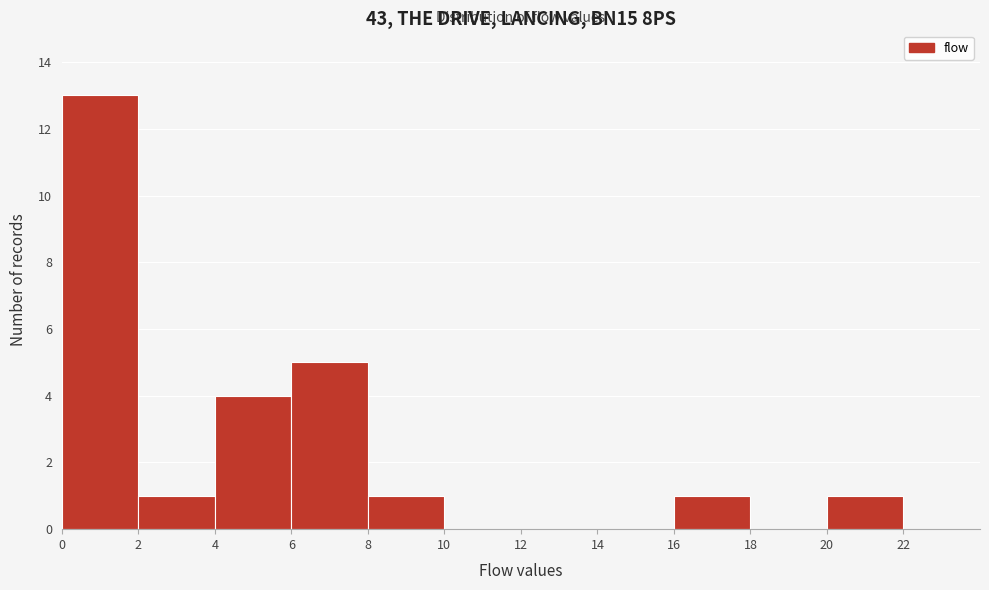

What is the height of the bar covering 6 to 8 on the x-axis? The values are not printed on the chart, so give them approximately, as read against the axis.

5